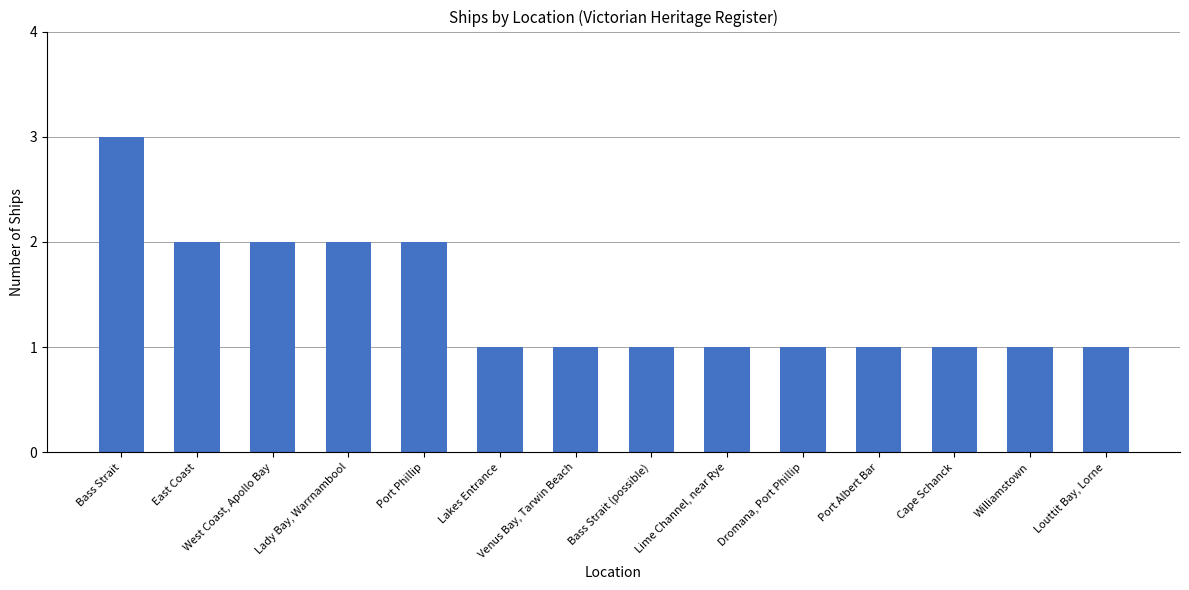

Read the value at Port Phillip.

2